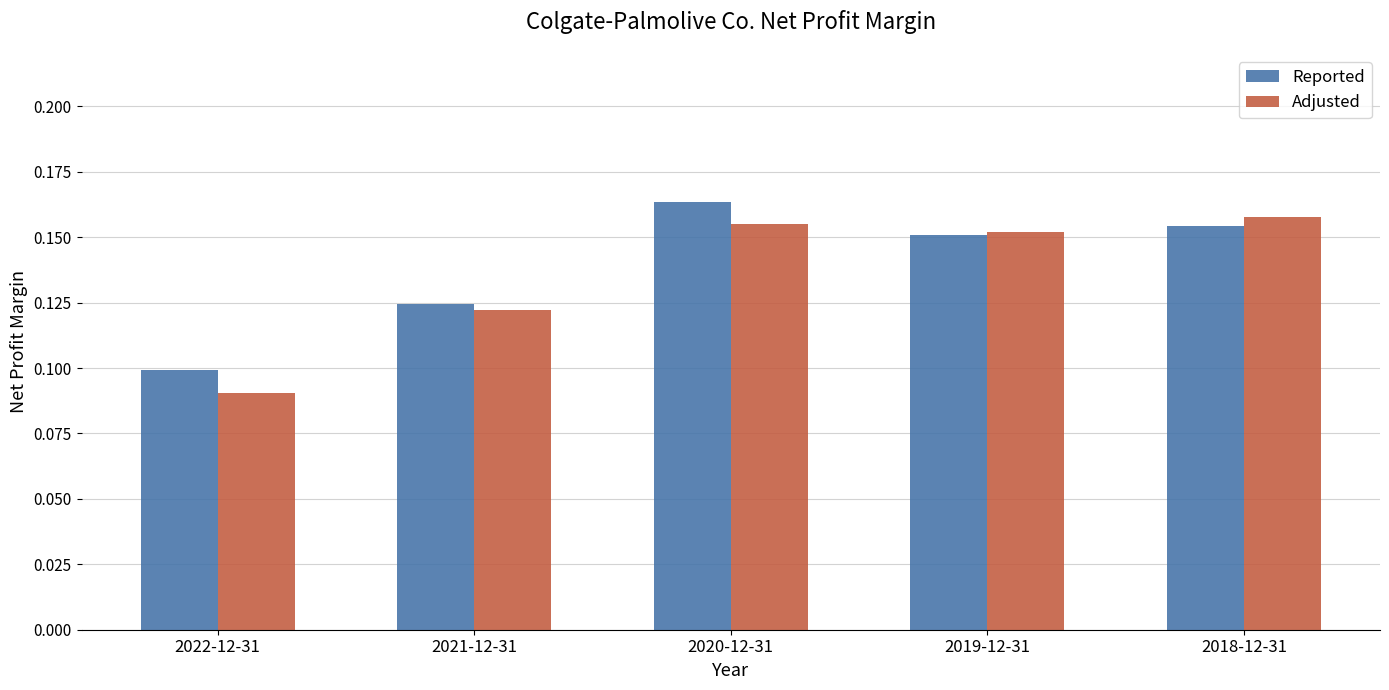

Which series has the largest range (max minus min)?

Adjusted